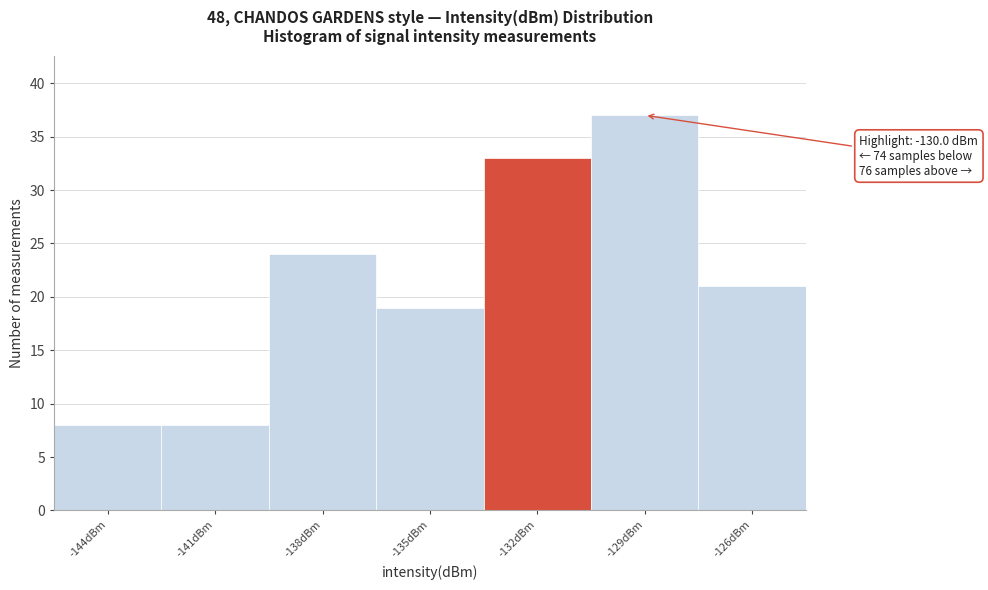

Reading left to right, transcribe all the data shown in this chart.

8	8	24	19	33	37	21